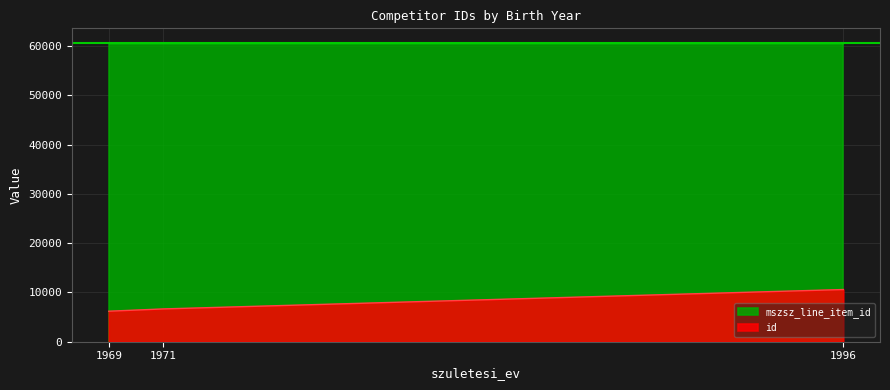

What is the sum of all id values?

23453